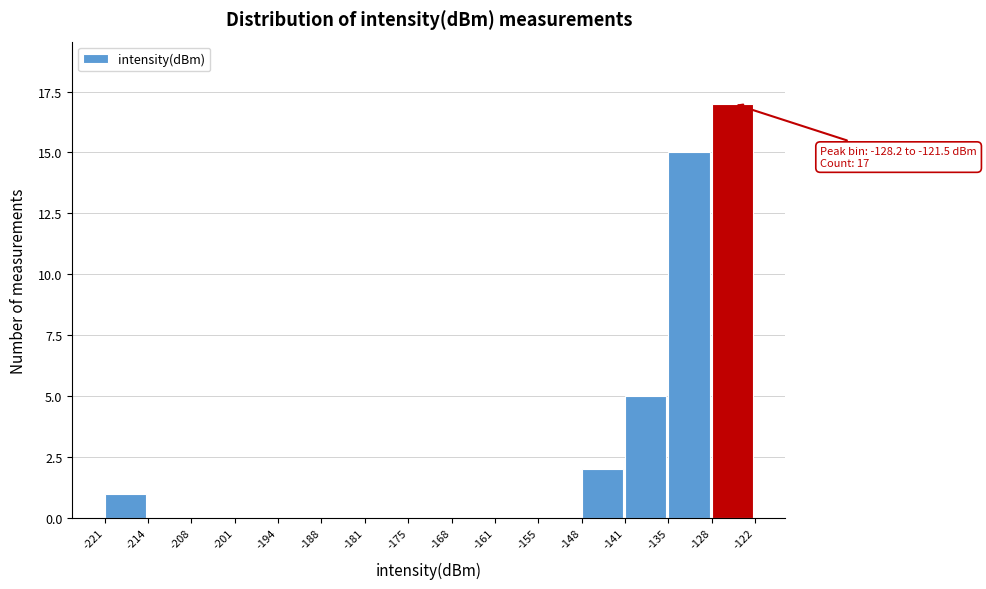

Over which range of the x-axis is the bar tallest?

-128 to -122